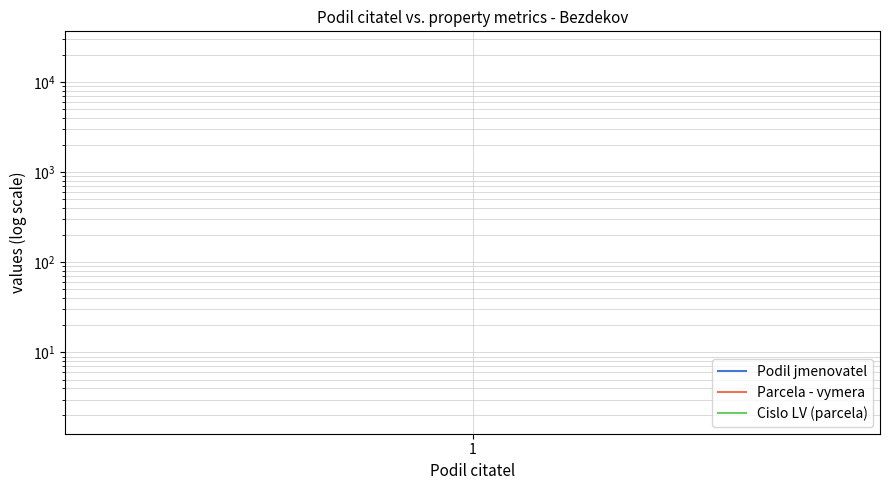

Rank the series at 1 from highest to lowest value.

Parcela - vymera, Cislo LV (parcela), Podil jmenovatel